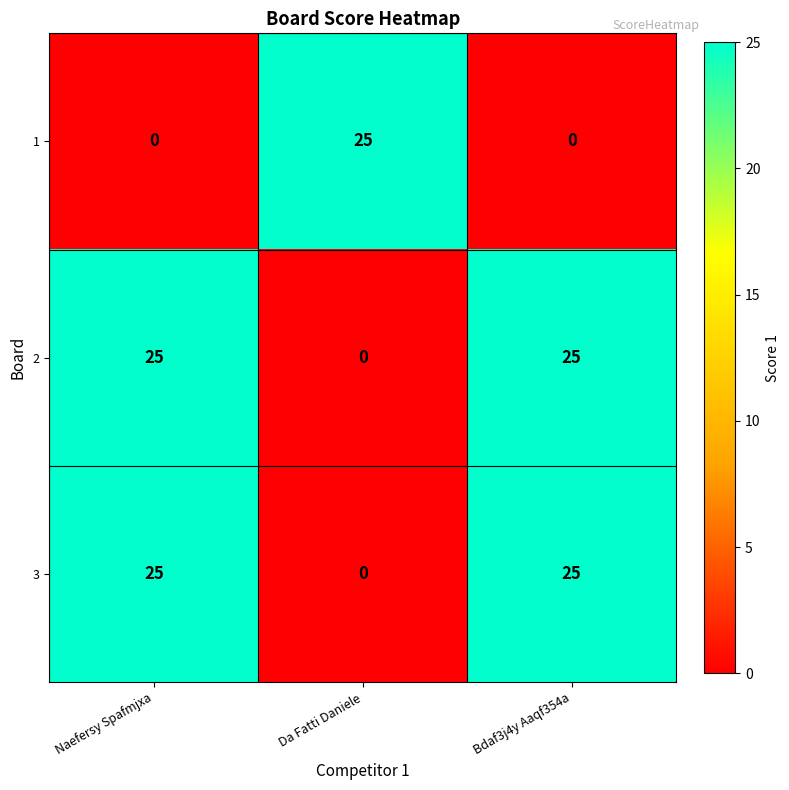

What is the maximum value shown in the chart?

25